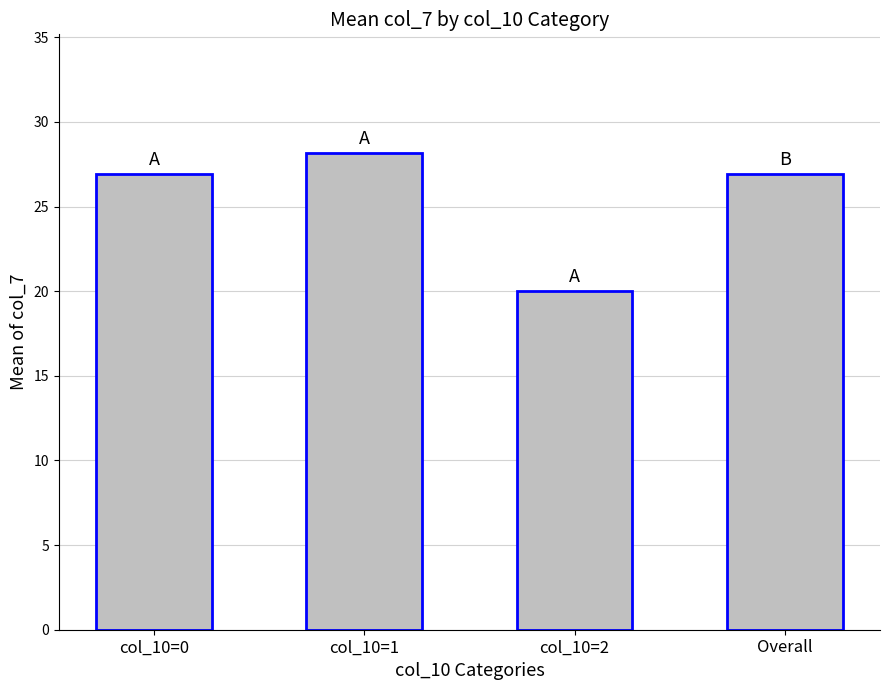

What is the minimum value shown in the chart?

20.0